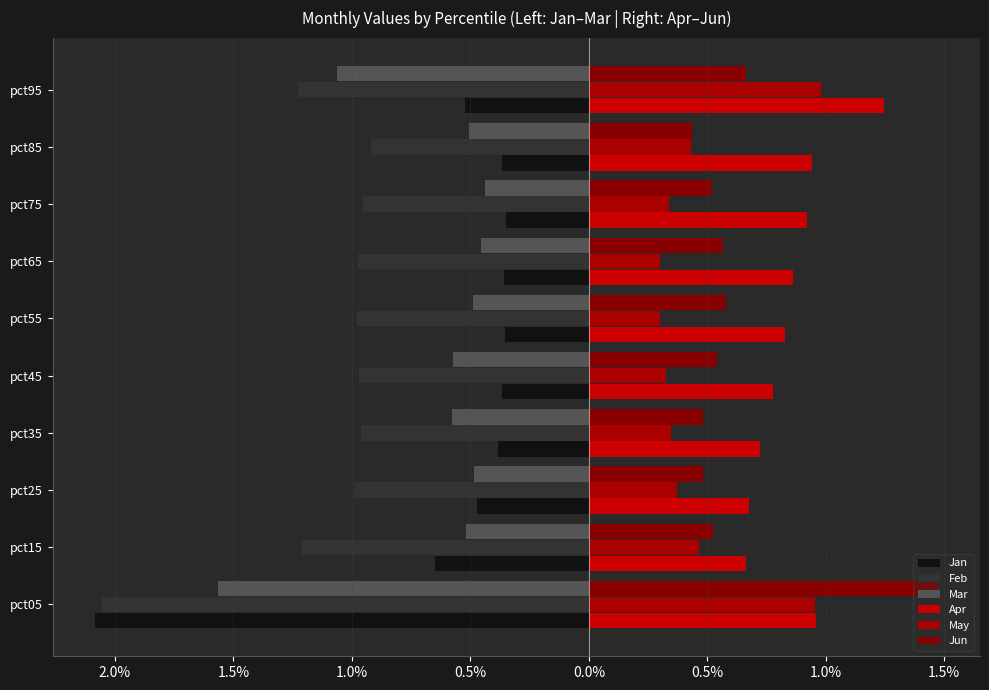

What are all the series names shown in the legend?

Jan, Feb, Mar, Apr, May, Jun